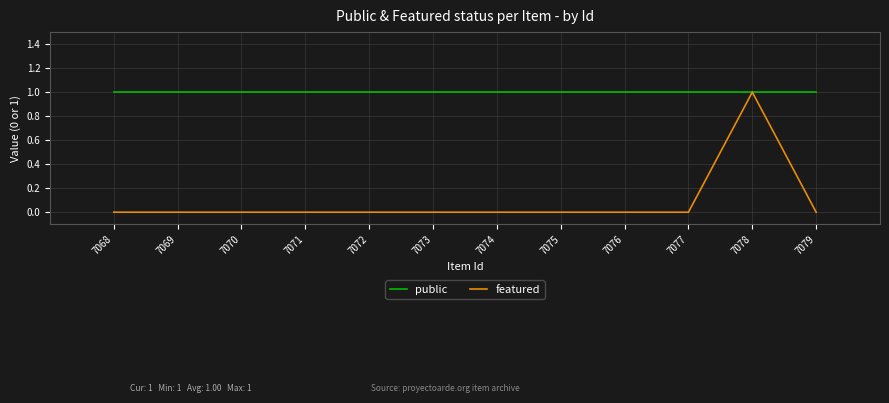

What is the approximate value of public at 7070?

1